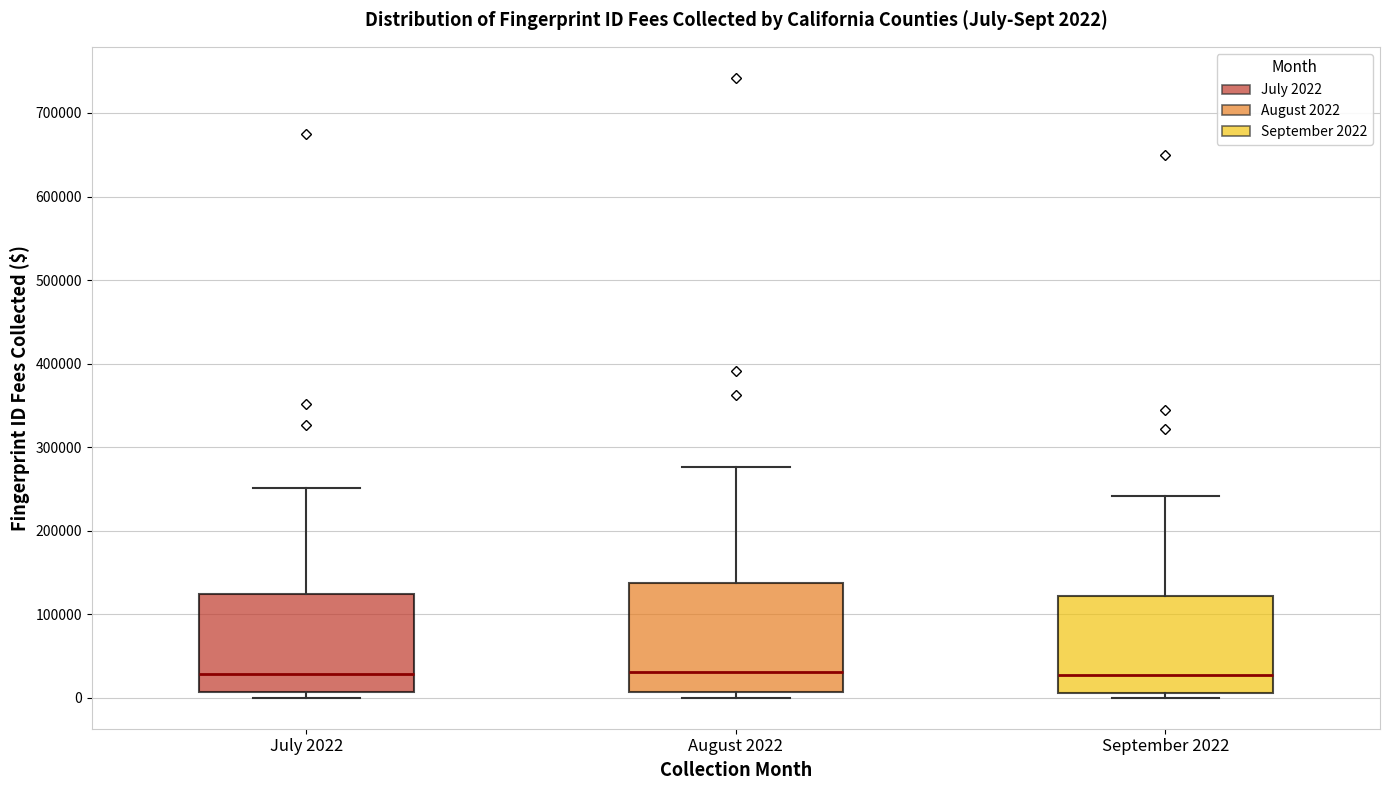

Comparing the boxes themselves (not the whiskers), which one is the tallest?

August 2022